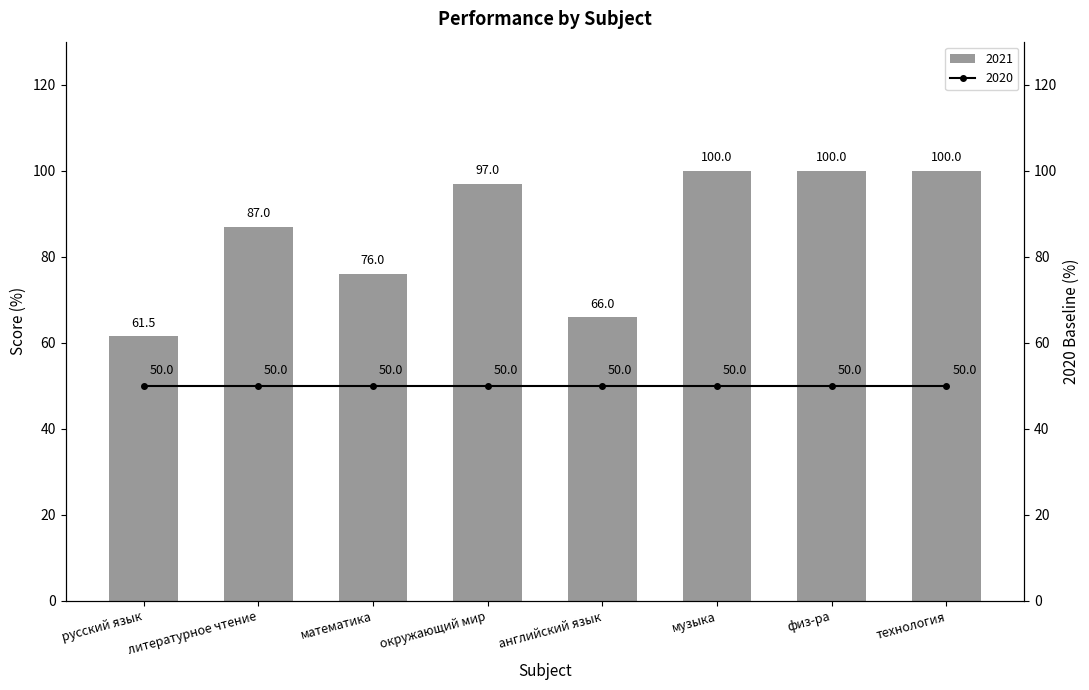

The value at технология is 100.0. True or false?

True